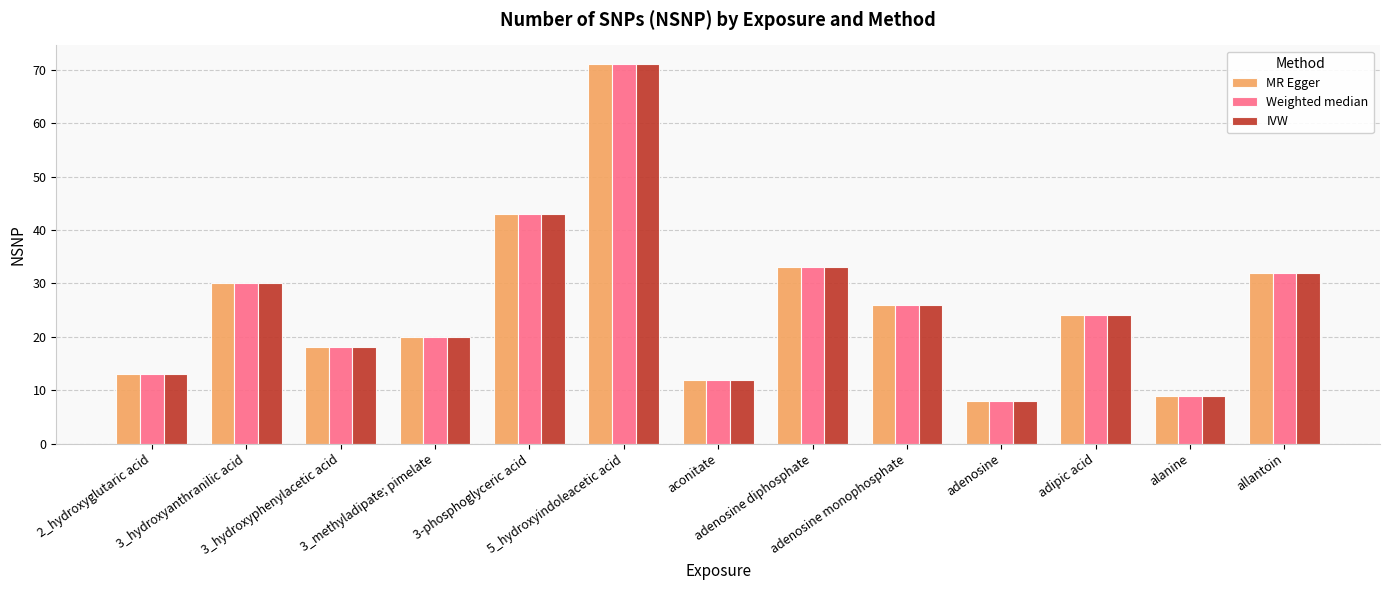

What is the average value of the MR Egger series?

26